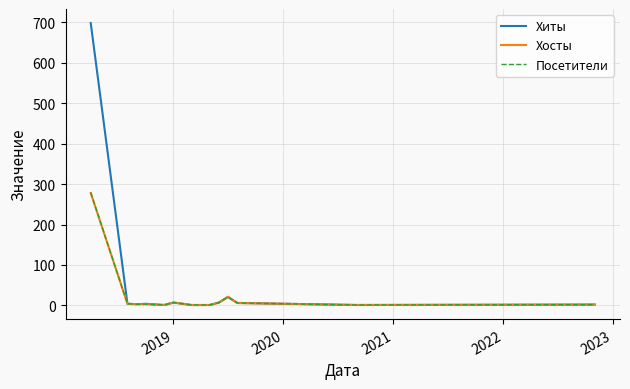

Which series has the largest range (max minus min)?

Хиты